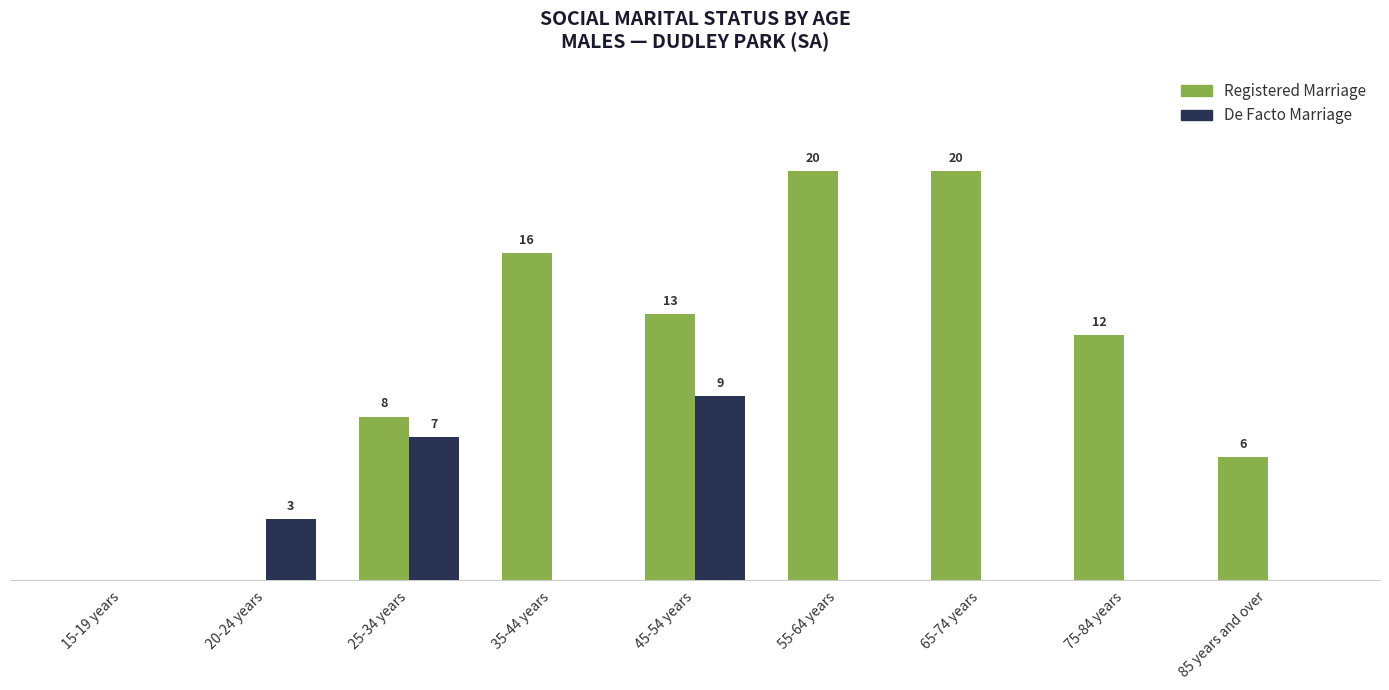

Where is Registered Marriage nearest to the value 10?

25-34 years